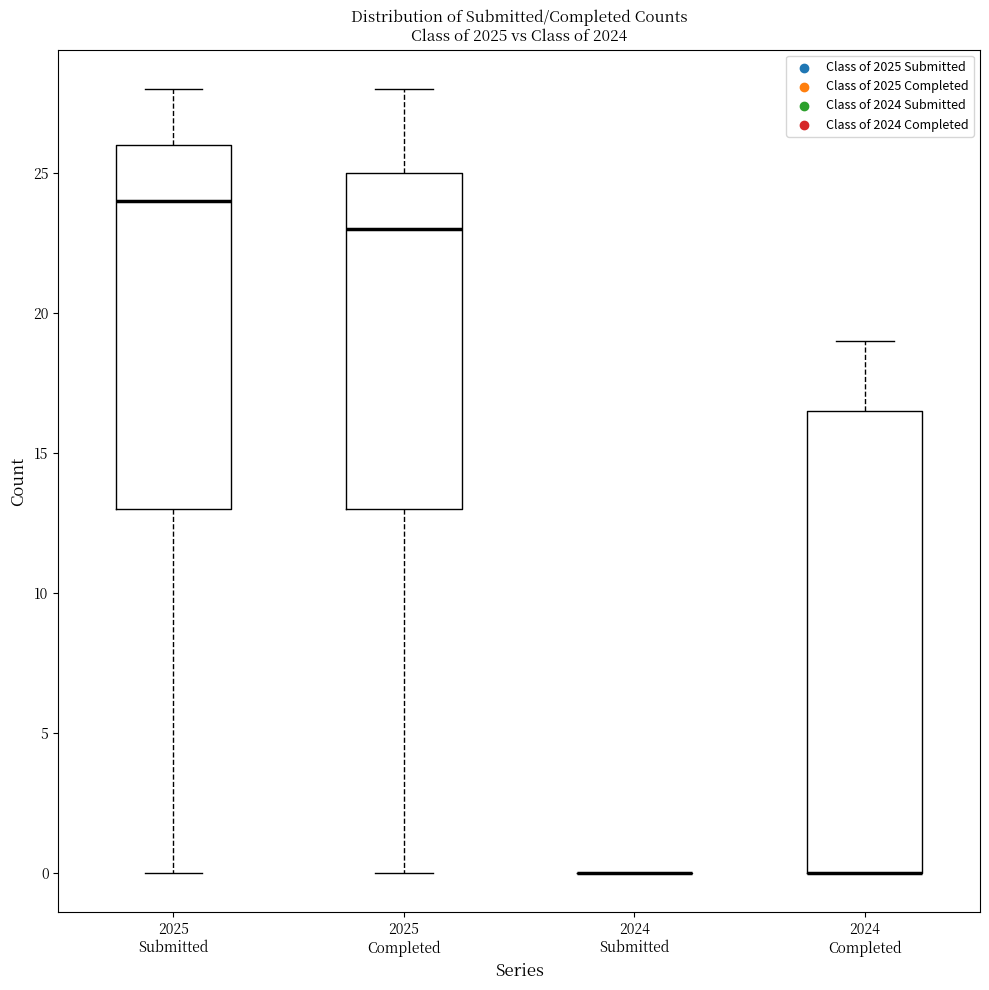

Which box is the tallest, from its lower edge to its upper edge?

2024 Completed